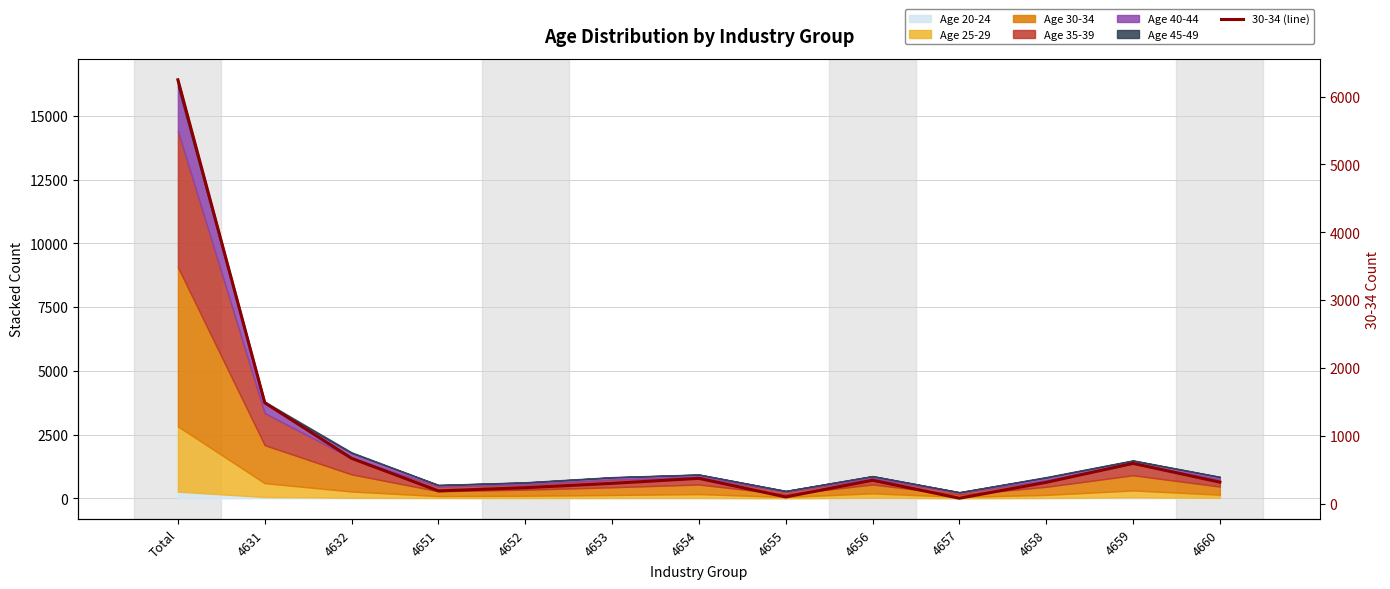

Where is the data nearest to the value 3164?

4631